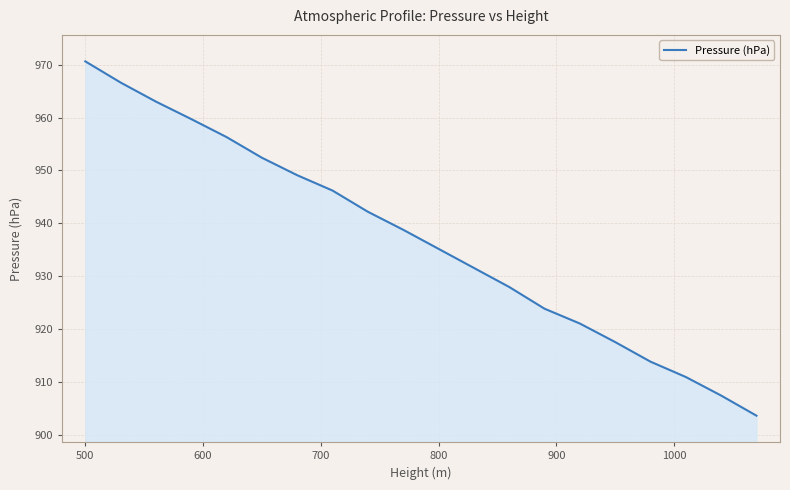

What is the difference between the maximum and second lowest values?

63.1